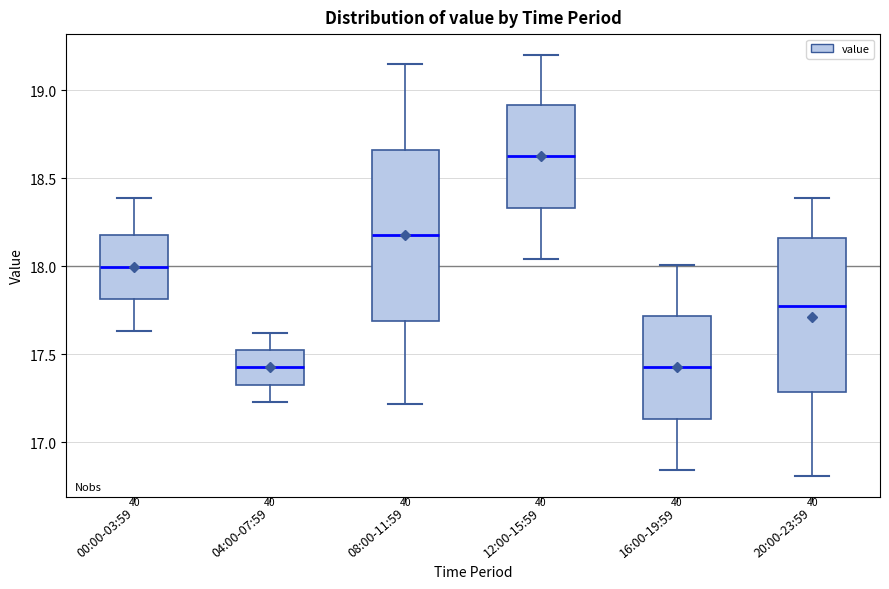

Where does the lower whisker of the box for 12:00-15:59 end on the y-axis? The values are not printed on the chart, so give them approximately, as read against the axis.

18.05